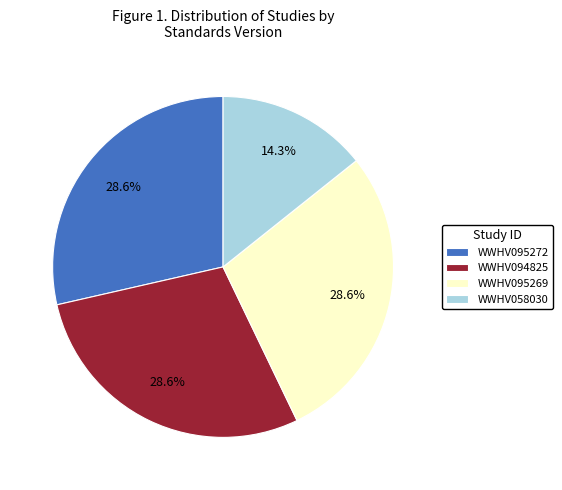

Approximately how many times larger is the value at WWHV095272 compared to WWHV095269?

1.0